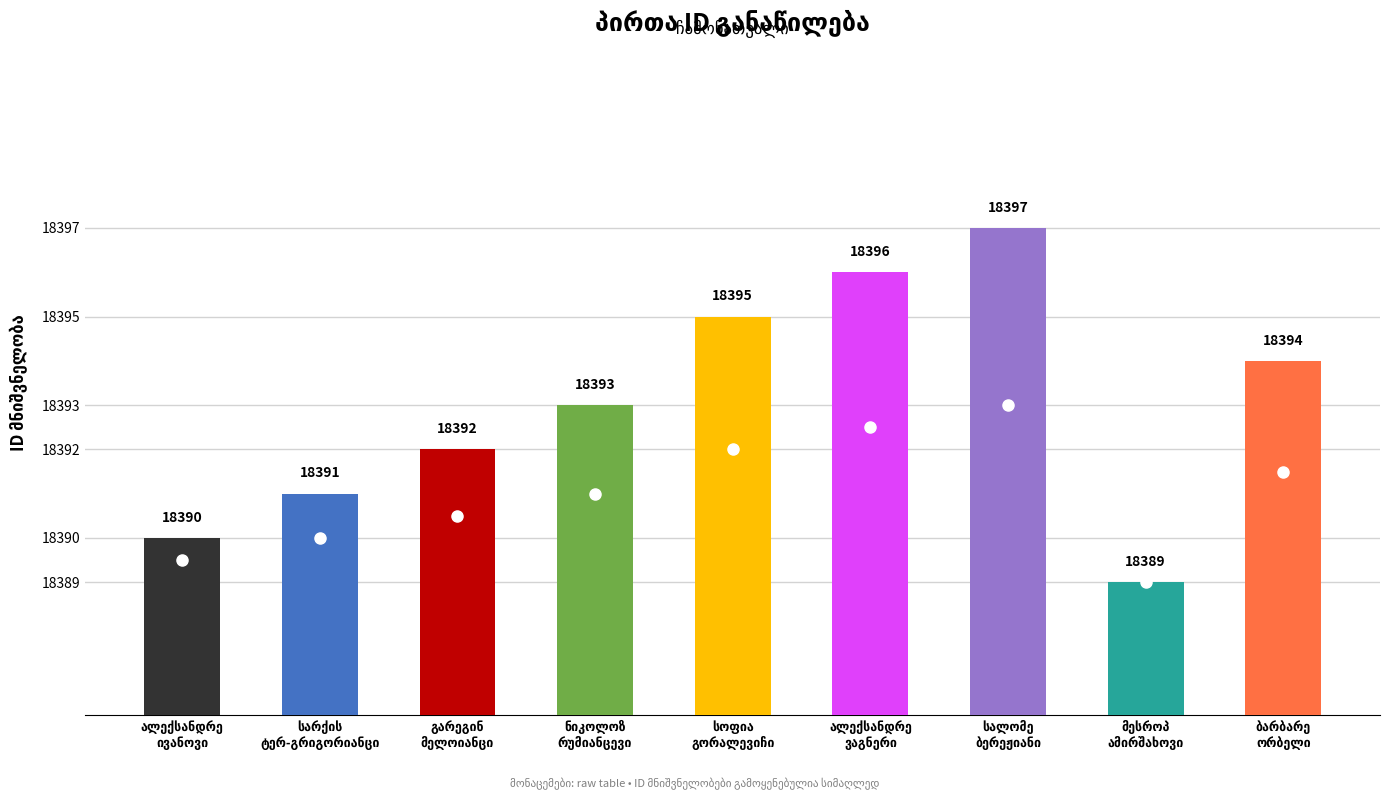

What is the maximum value shown in the chart?

18397